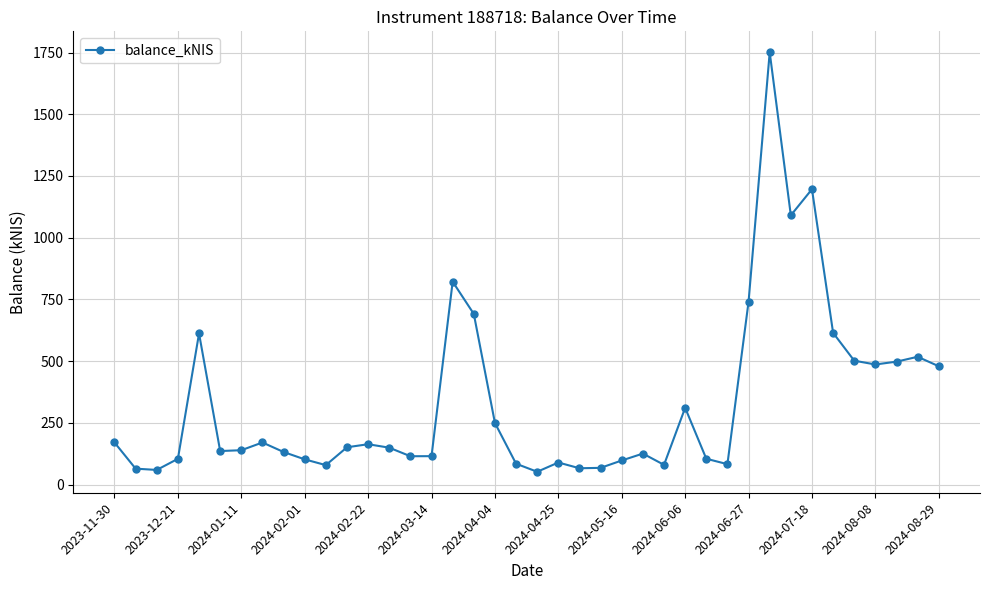

What is the difference between the maximum and second lowest values?

1691.8